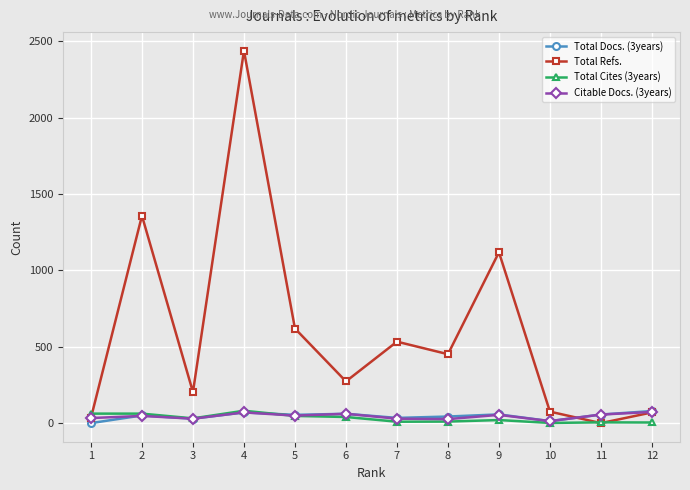

At which category is the sum across all series the highest?

4